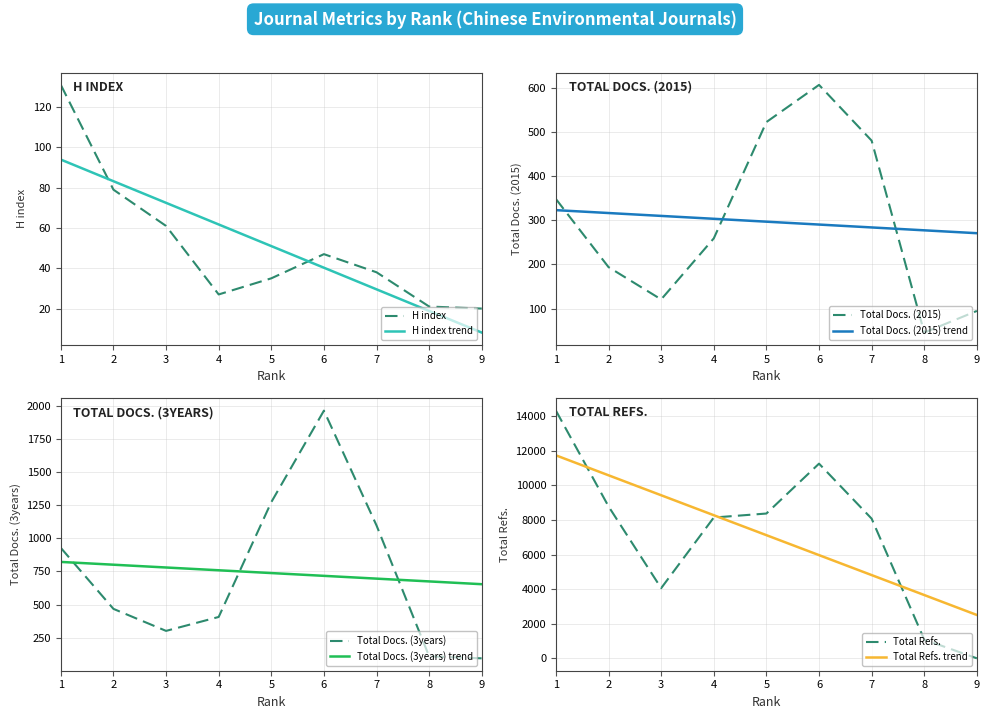

What is the value of the Total Docs. (2015) point at the 6th from the left?

606